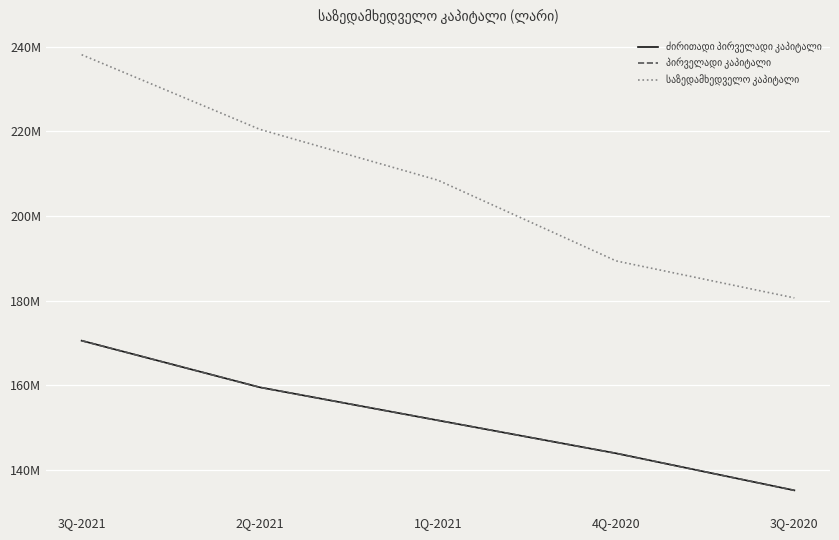

Is this an area chart (filled region under the line)?

No